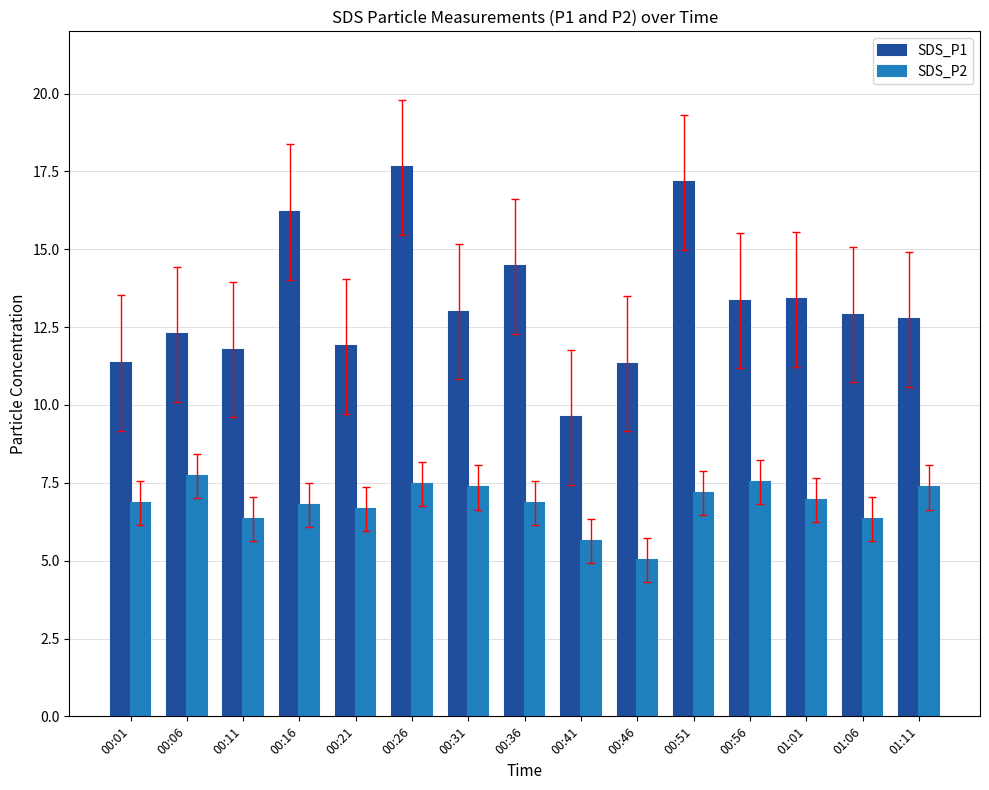

What are all the series names shown in the legend?

SDS_P1, SDS_P2